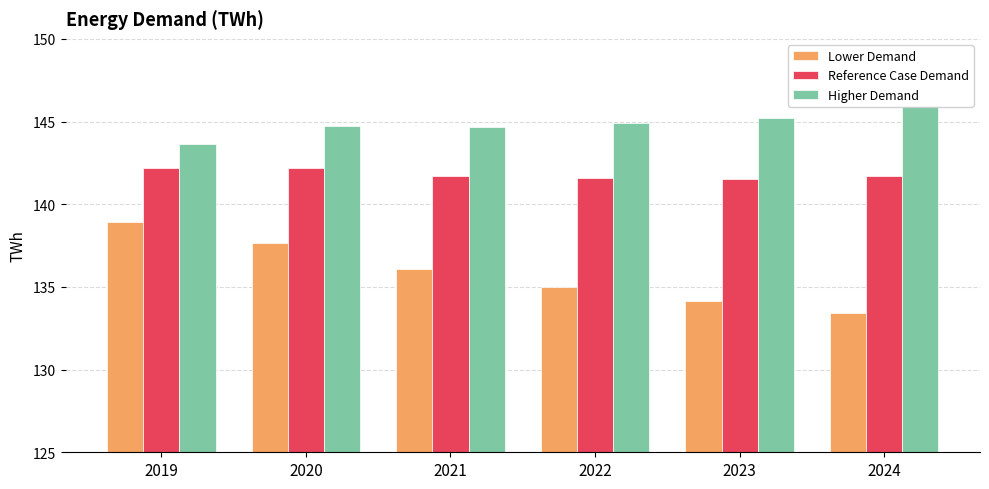

Are the bars grouped side by side (vs. stacked)?

Yes